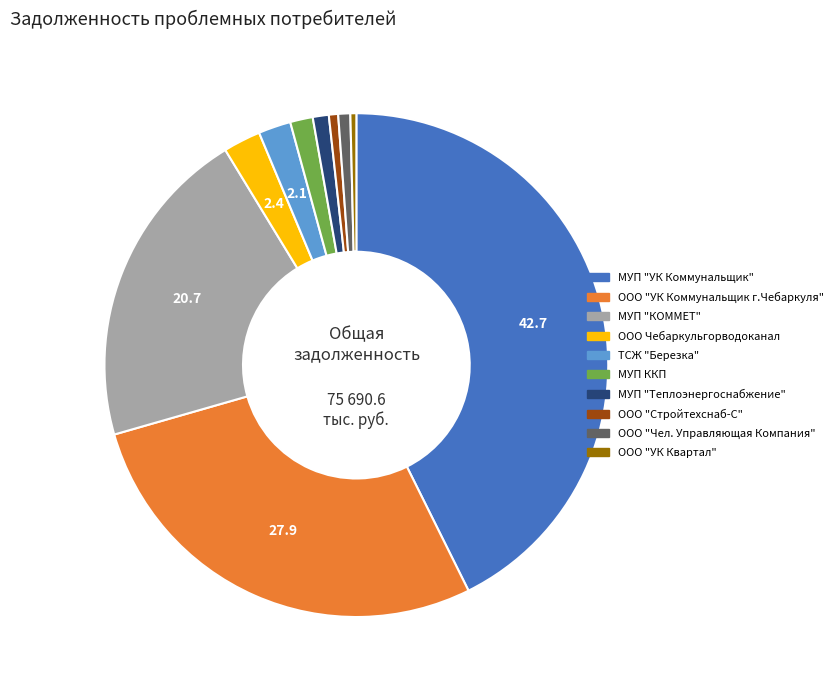

Does any single category account for the majority?

No